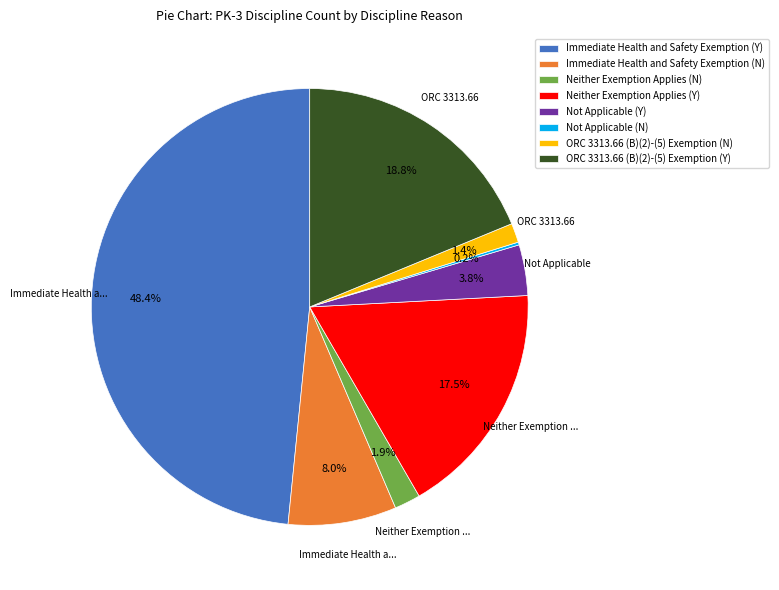

What is the largest slice in the pie chart?

Immediate Health and Safety Exemption (Y)